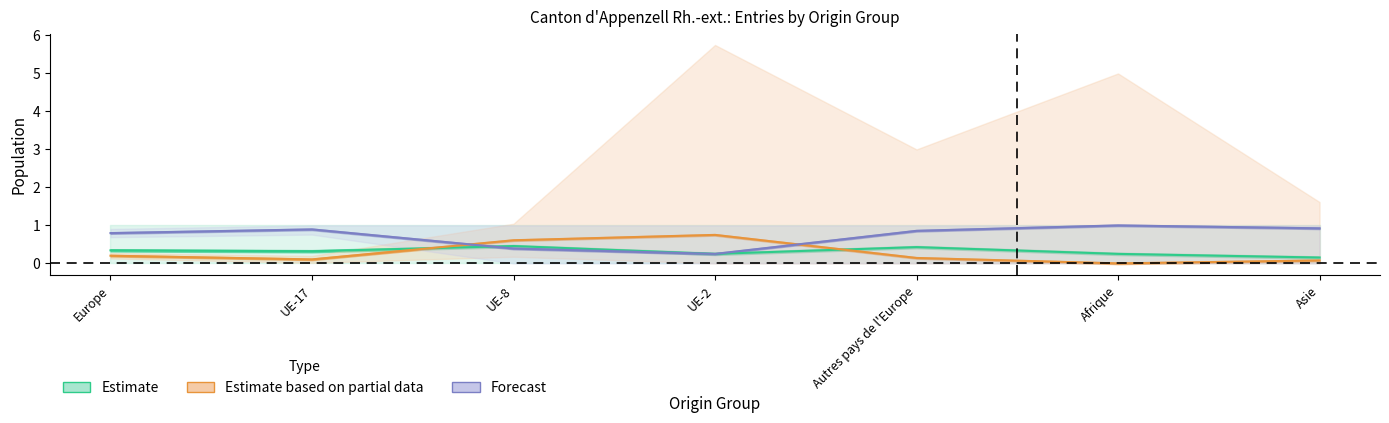

At which label is Estimate closest to 0?

Asie